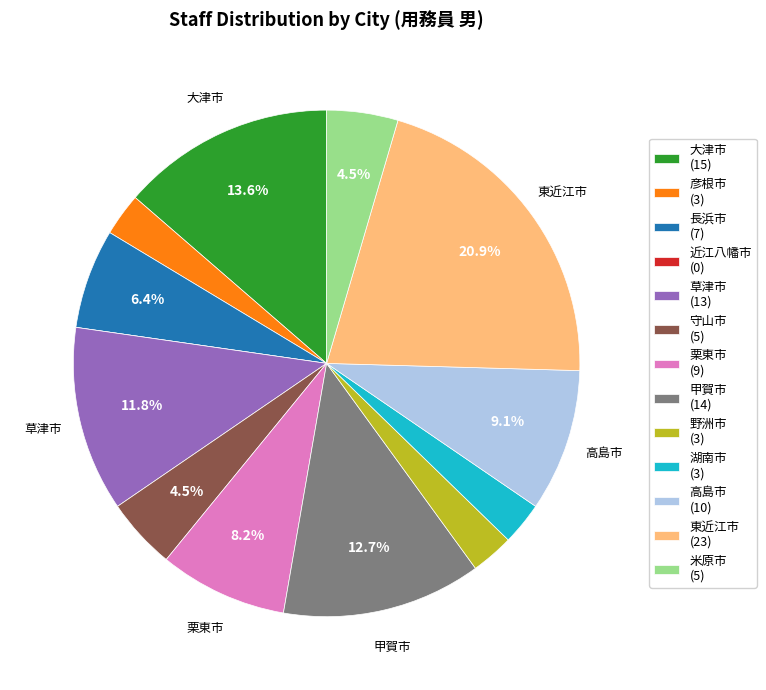

Does 大津市 account for over 50% of the chart?

No